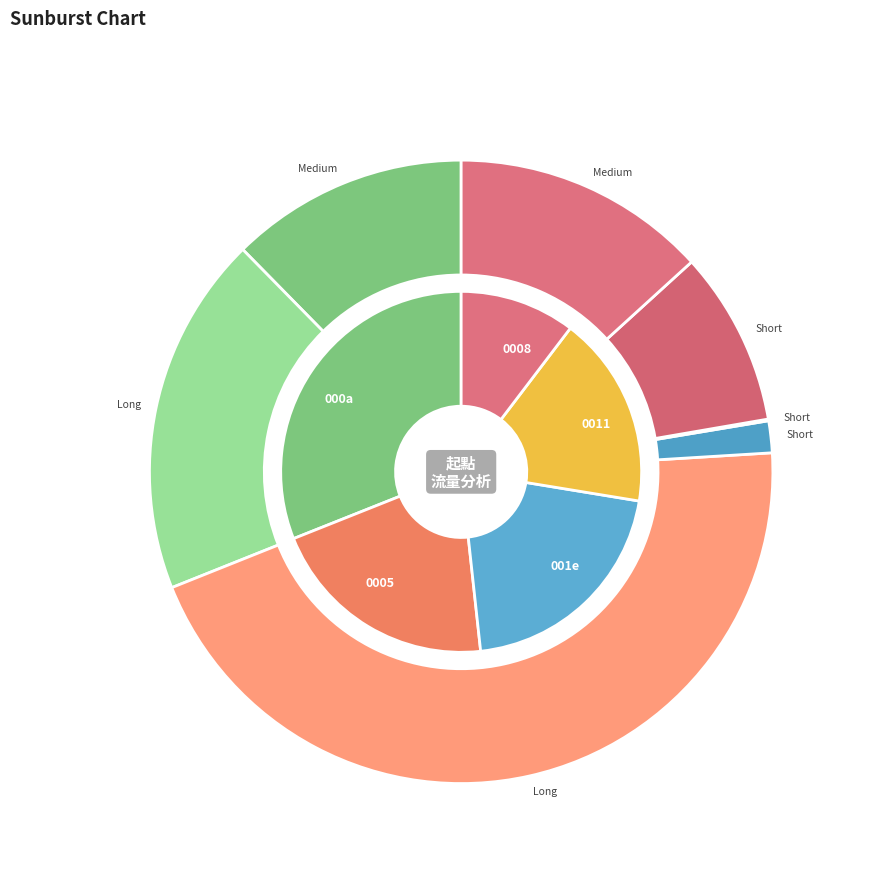

True or false: 9 accounts for 17% of the total.

False